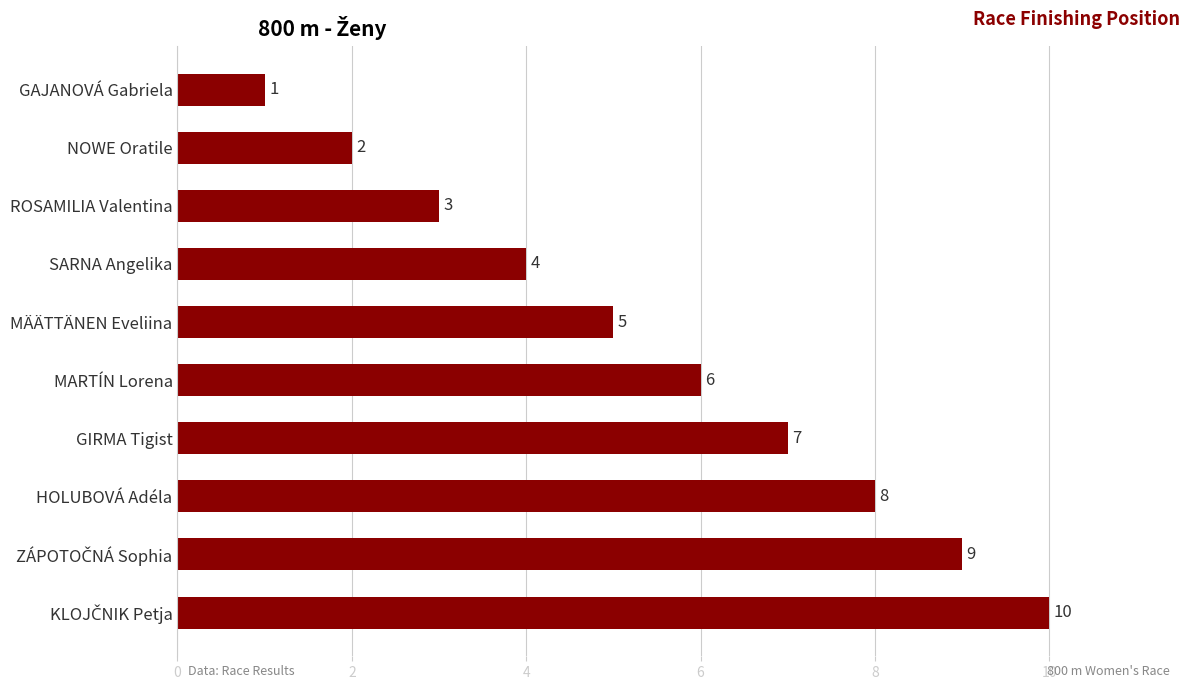

Reading bottom to top, extract all data points from this chart.

10	9	8	7	6	5	4	3	2	1